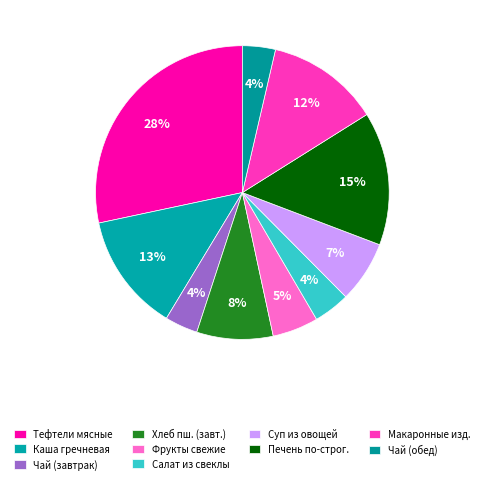

How many slices are in this pie chart?

10